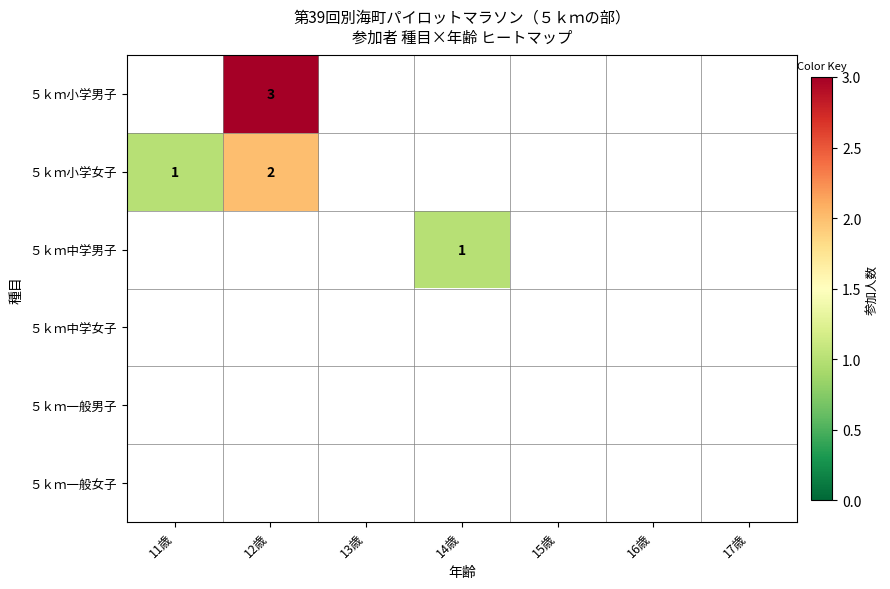

True or false: ５ｋｍ小学女子 has a value of 1 at 11歳.

True